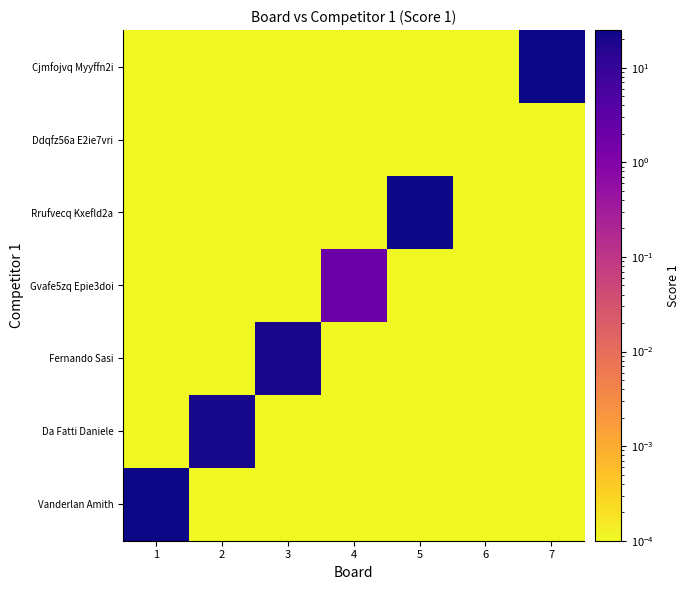

Which series has the largest total across all categories?

Vanderlan Amith